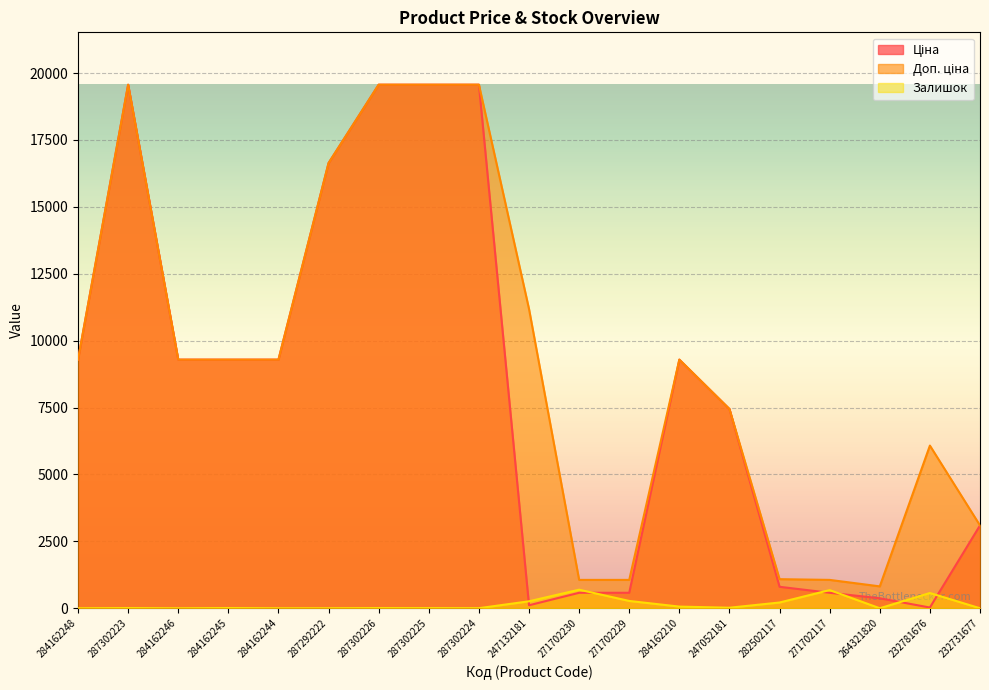

What is the maximum value shown in the chart?

19564.9